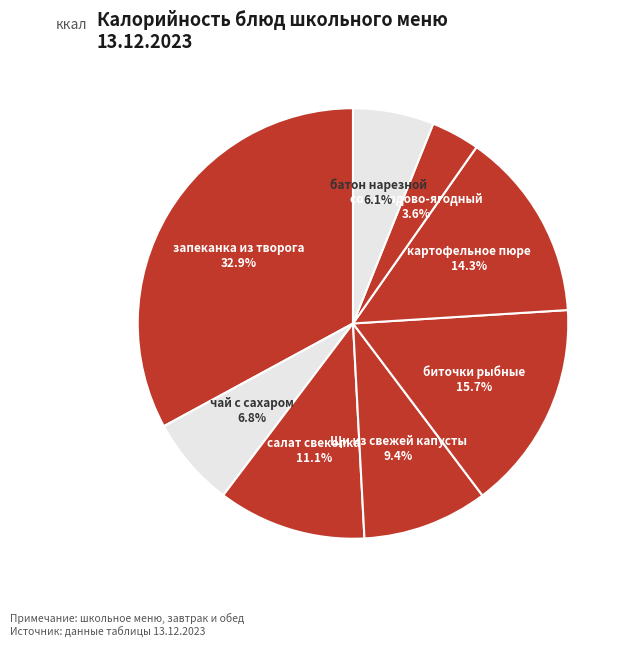

To the nearest percent, what is the difference between the Щи из свежей капусты and сок плодово-ягодный slice percentages?

6%